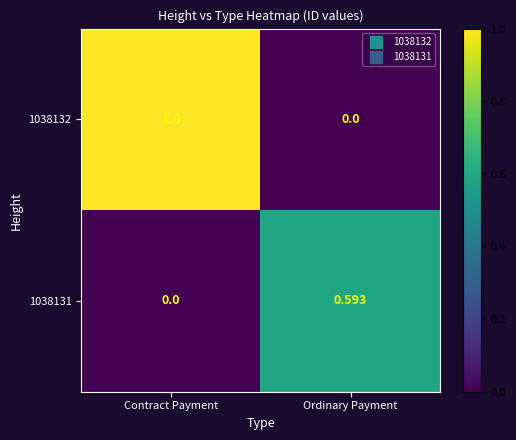

How many positive values does the 1038131 series have?

1